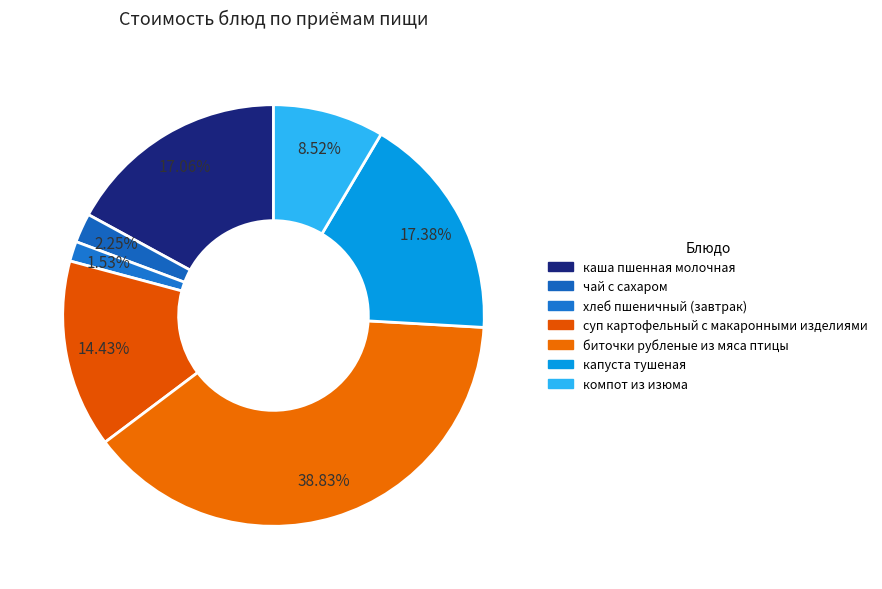

Which has a higher value, суп картофельный с макаронными изделиями or чай с сахаром?

суп картофельный с макаронными изделиями